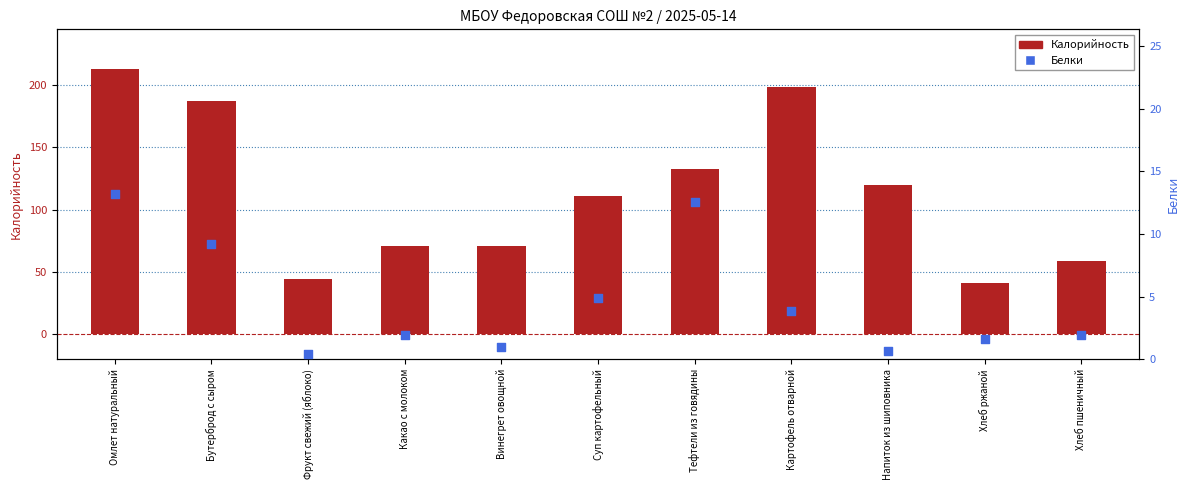

Which series contains the lowest Y value?

Белки